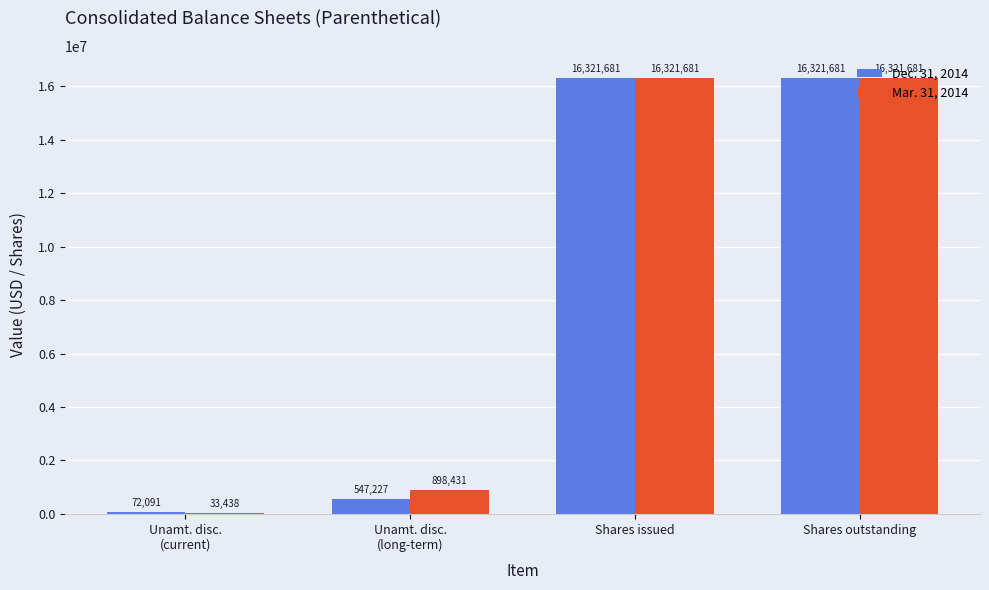

Which series has the widest spread of values?

Mar. 31, 2014